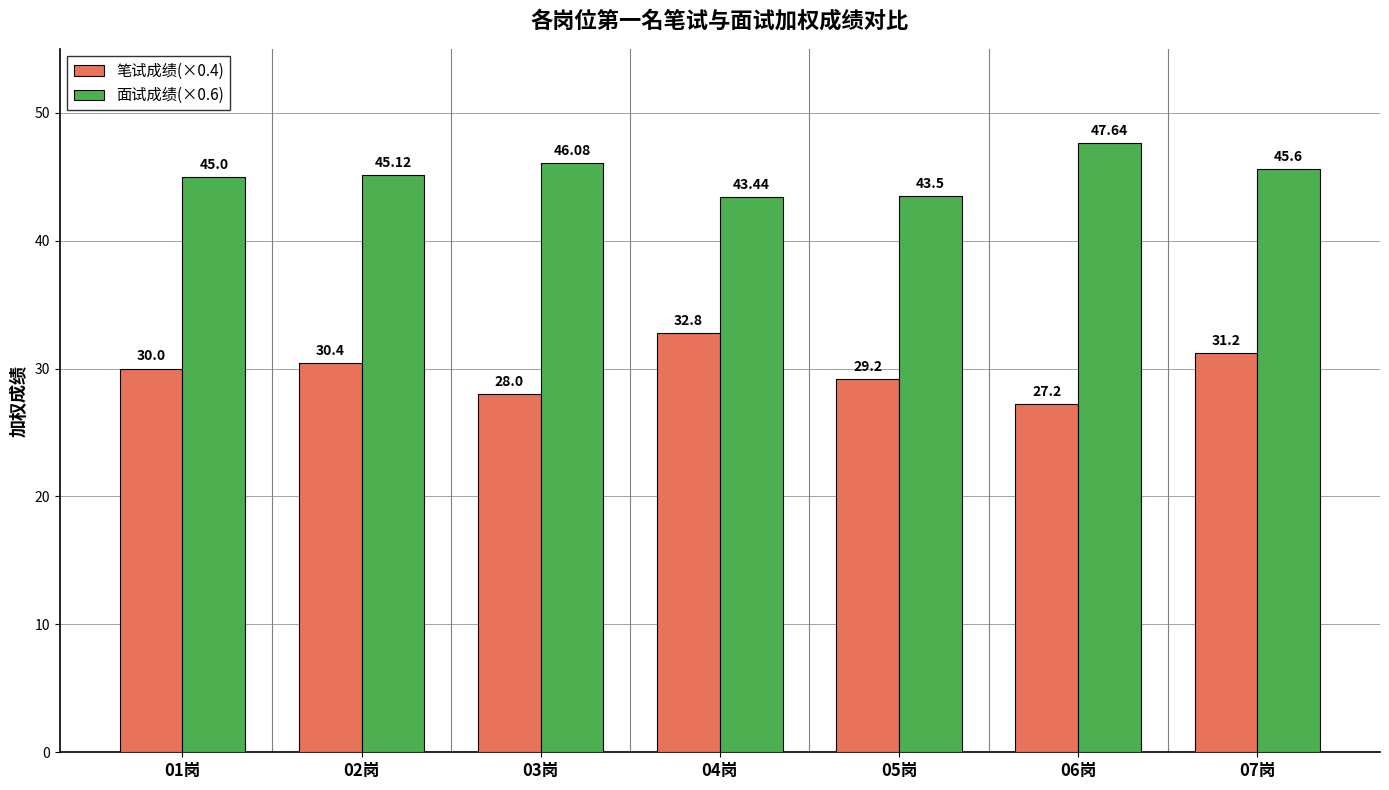

How many series are shown in this chart?

2